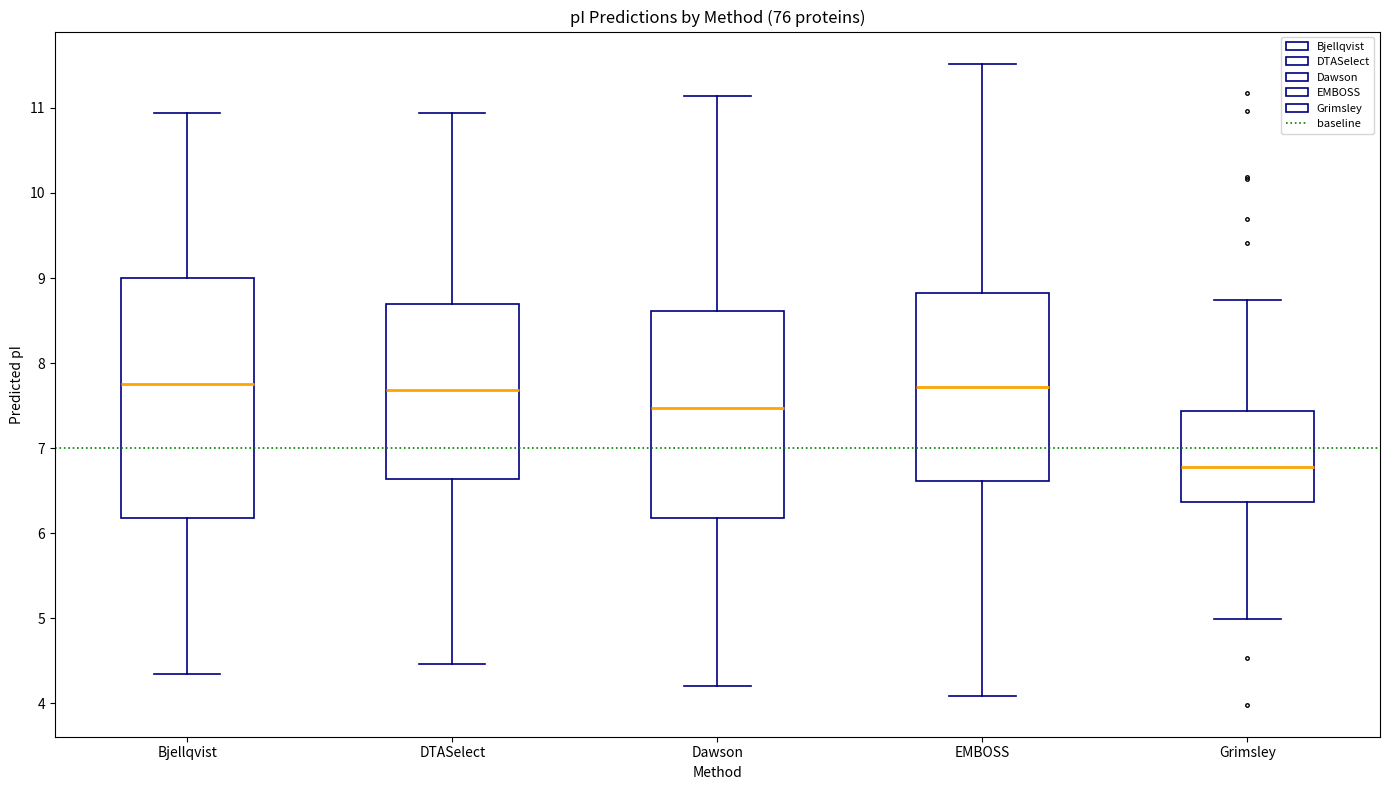

Which box is the tallest, from its lower edge to its upper edge?

Bjellqvist